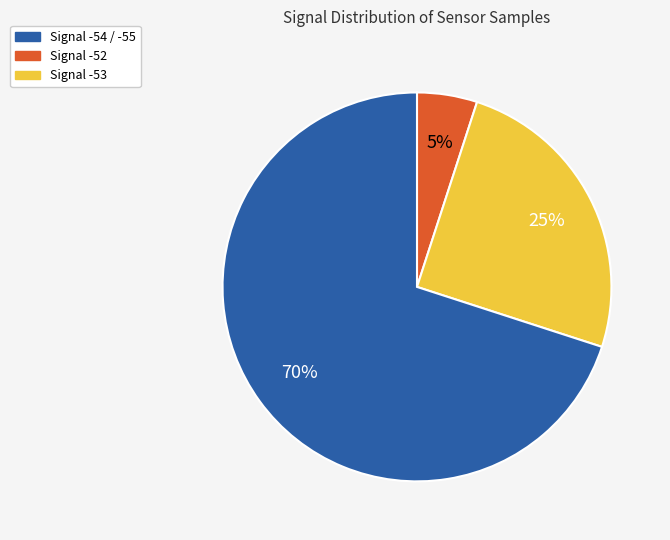

To the nearest percent, what is the average slice percentage?

33%